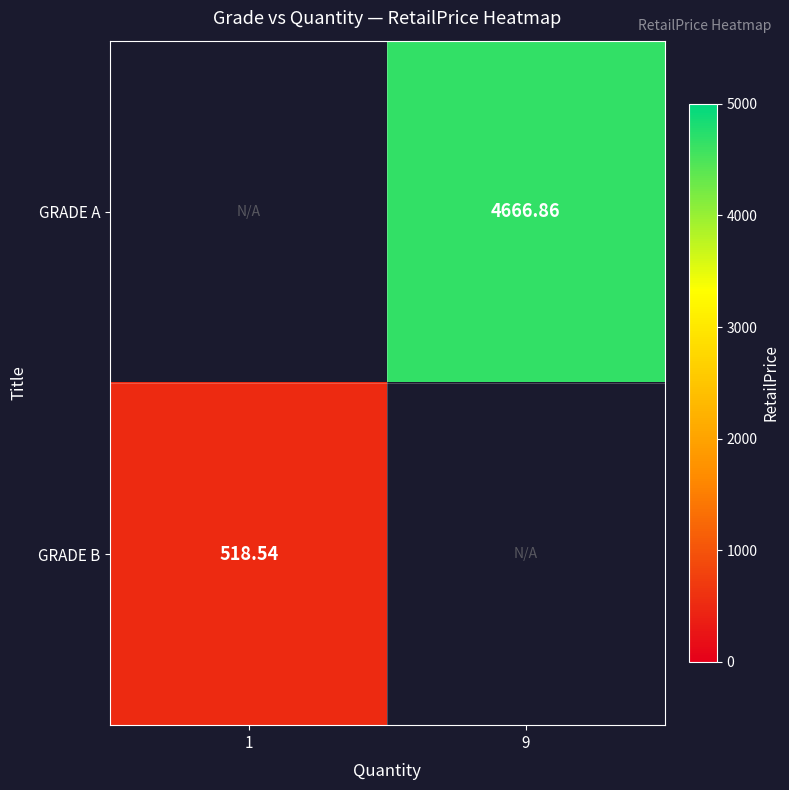

Is the value of GRADE B at 1 greater than the value of GRADE A at 9?

No